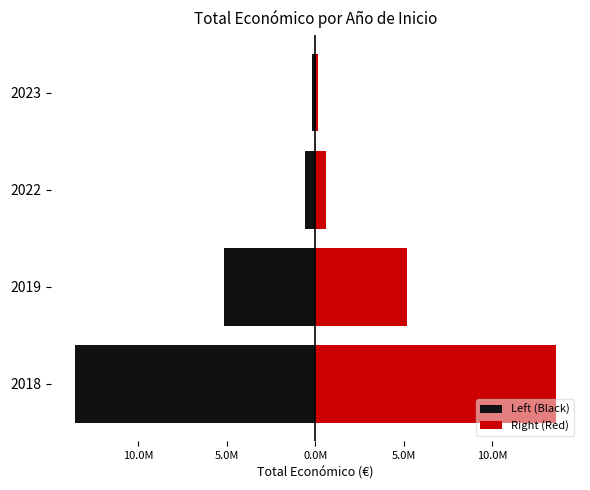

How many data points does each series have?

4